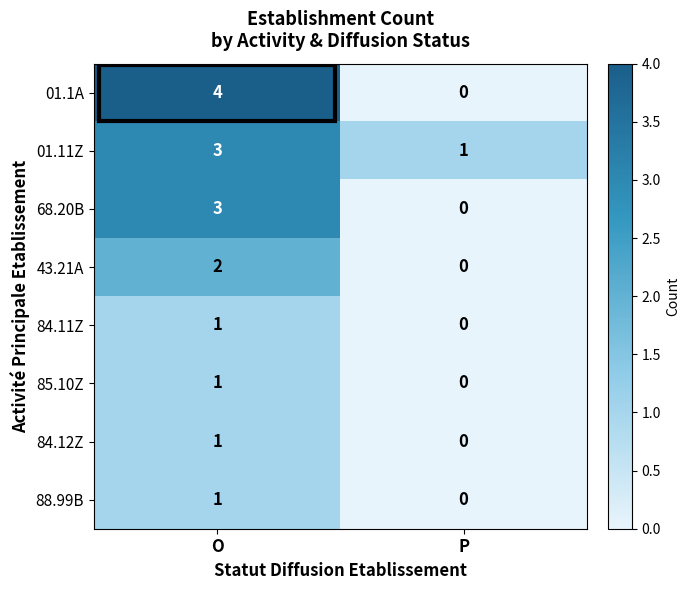

True or false: 43.21A has a value of 2 at O.

True